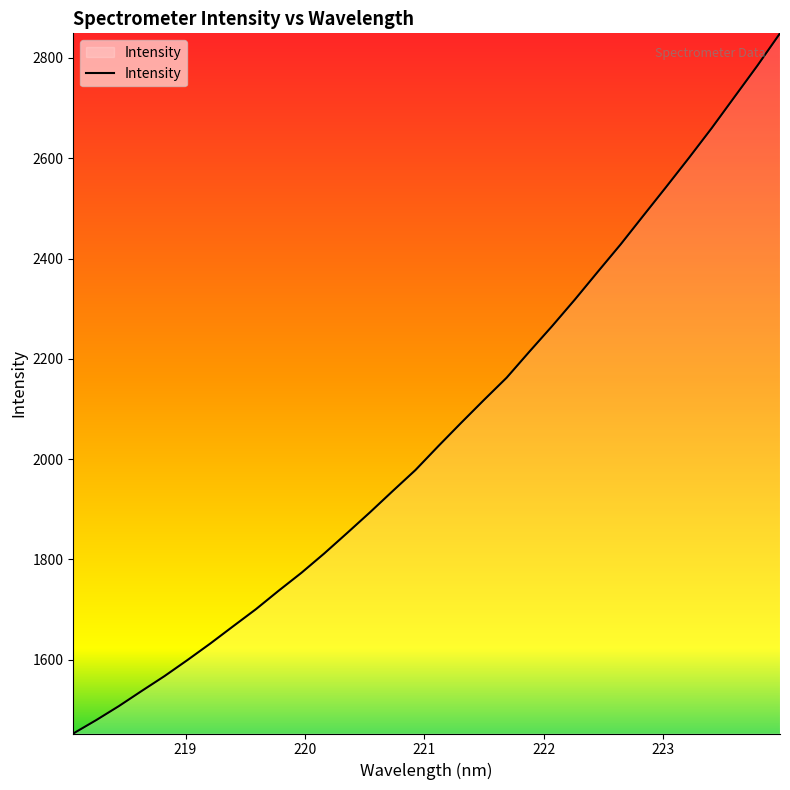

What is the smallest value displayed?

1452.8